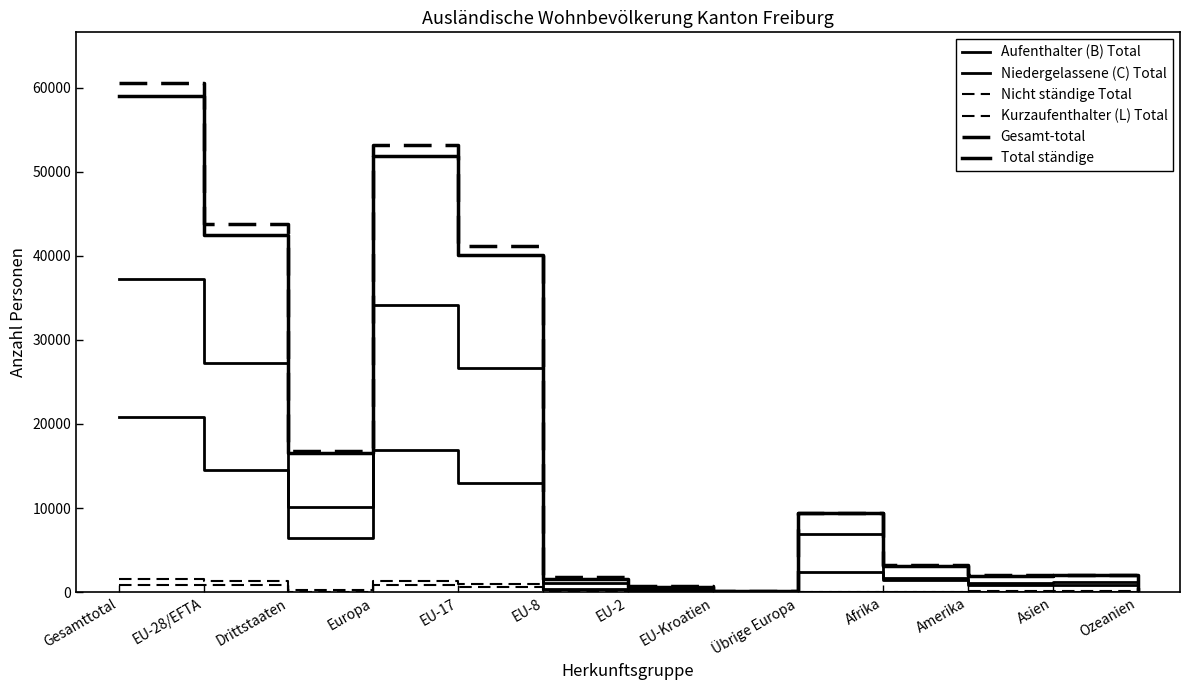

How many lines are shown in the chart?

6